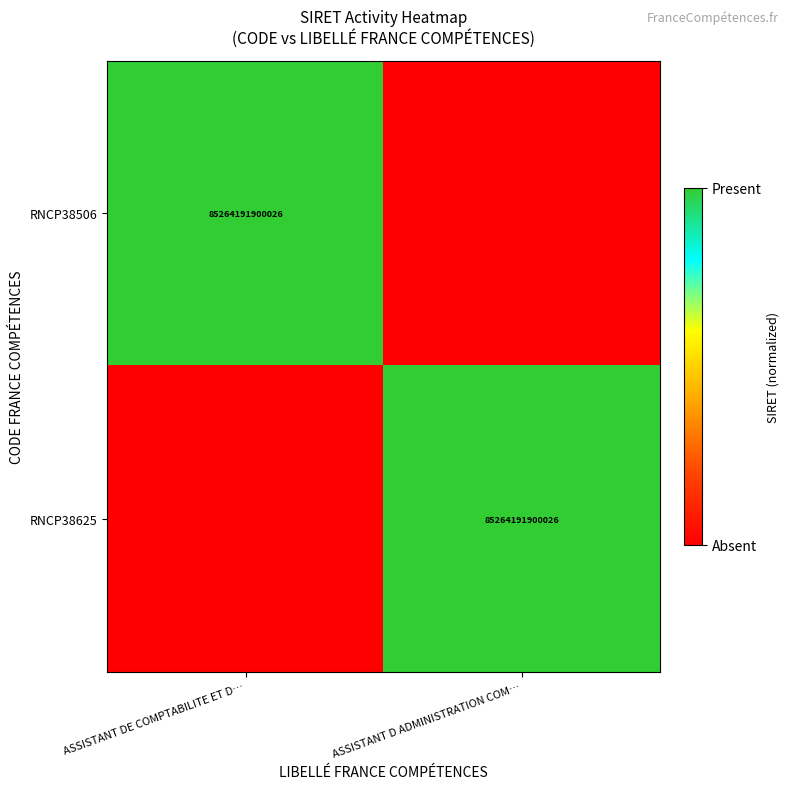

Is it true that RNCP38625 equals 30672791758960 at ASSISTANT D ADMINISTRATION COM…?

False